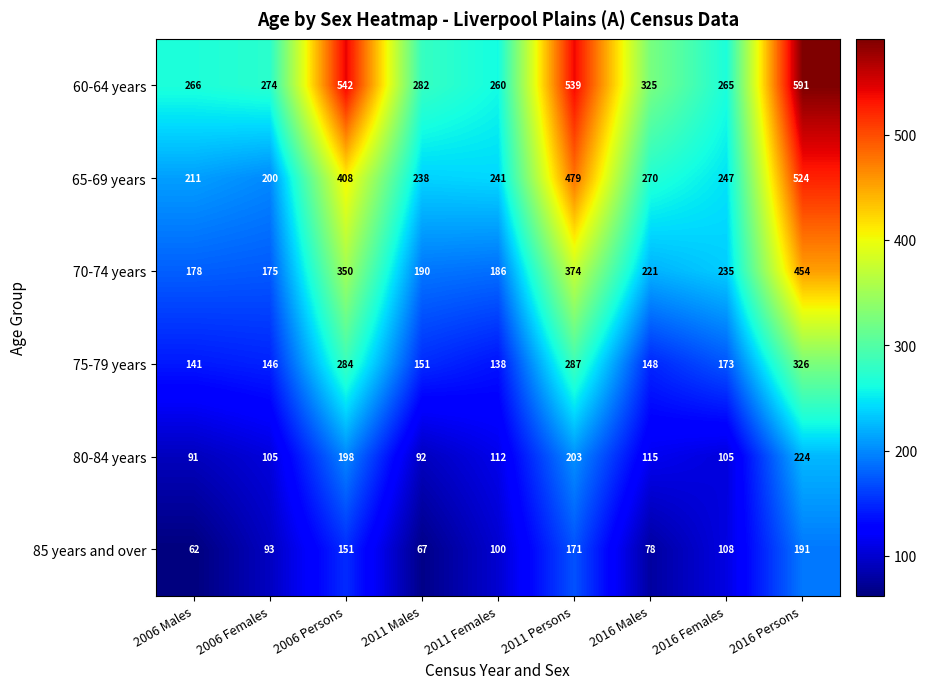

Rank the series at 2016 Males from lowest to highest value.

85 years and over, 80-84 years, 75-79 years, 70-74 years, 65-69 years, 60-64 years